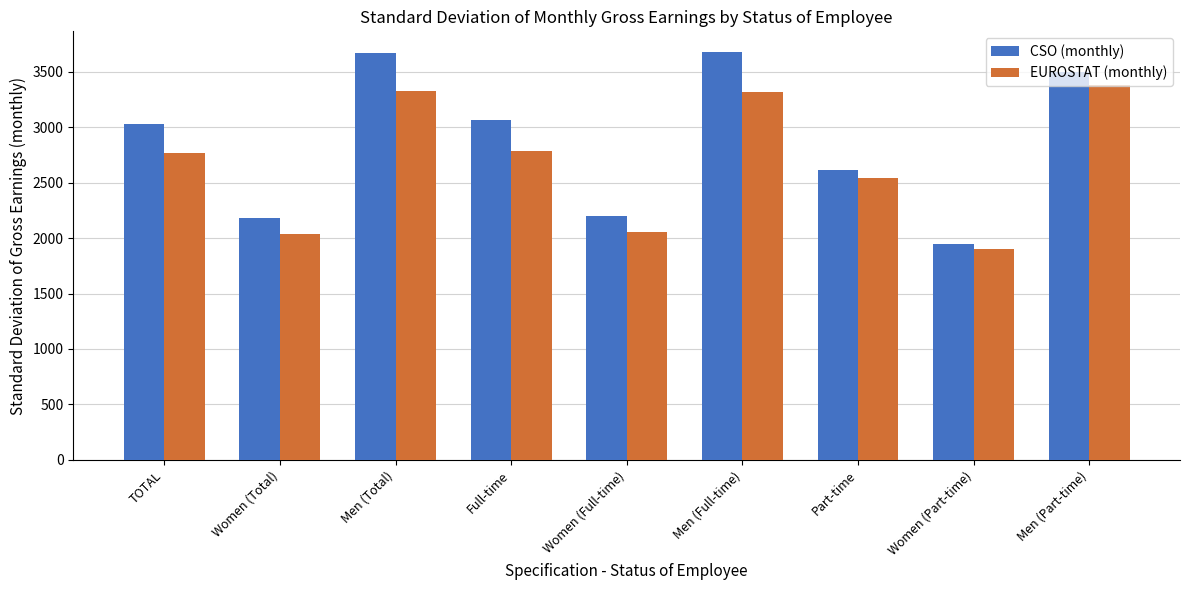

True or false: EUROSTAT (monthly) has a value of 3381.2 at Men (Part-time).

True